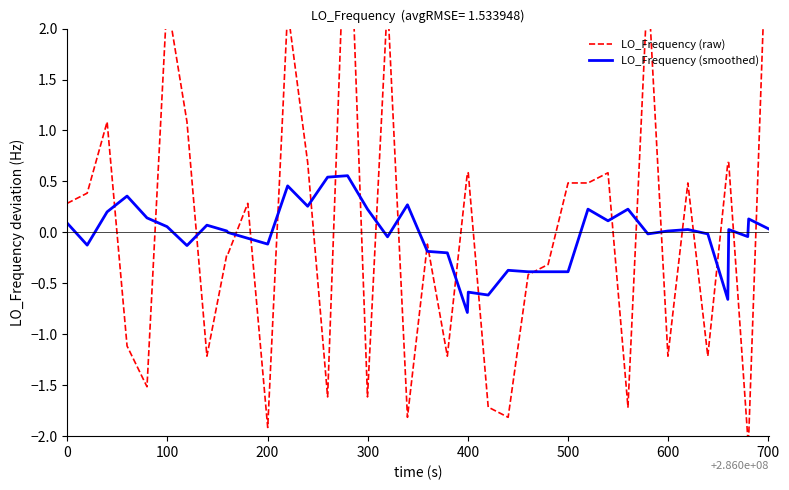

Is this an area chart (filled region under the line)?

No